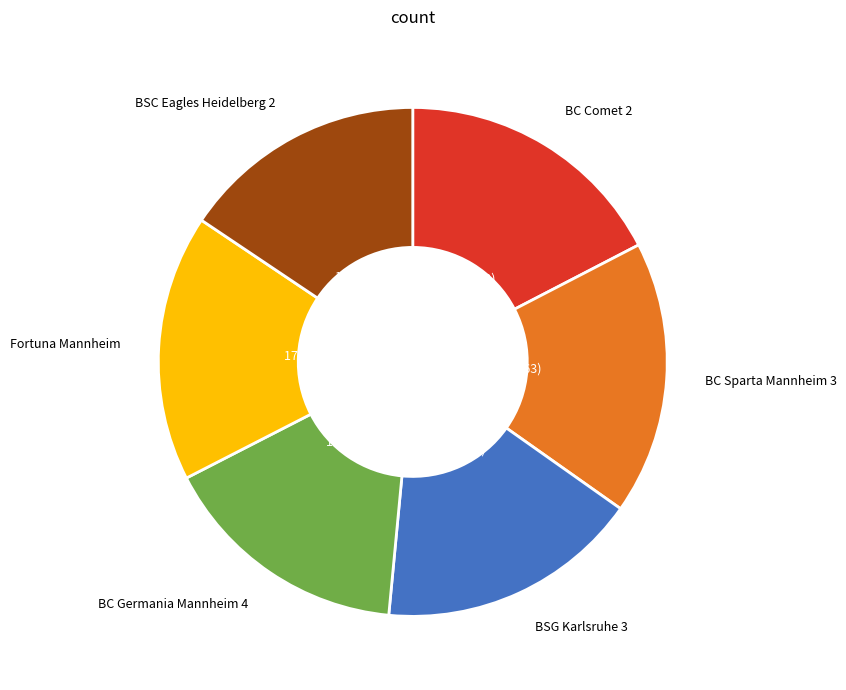

Does BSG Karlsruhe 3 represent more than half of the total?

No